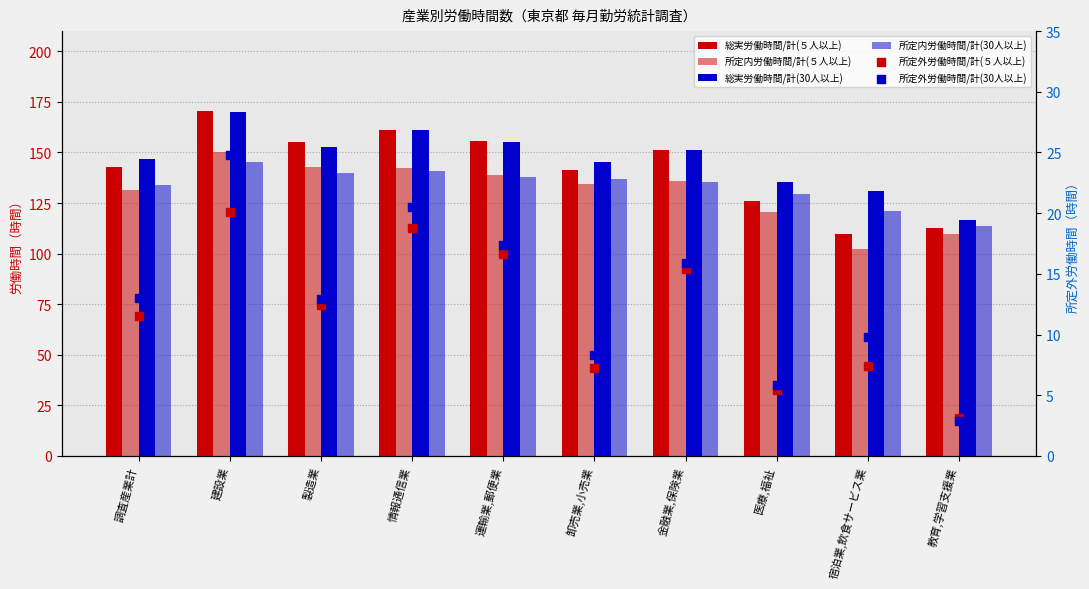

At how many categories does at least one series exceed 137?

7